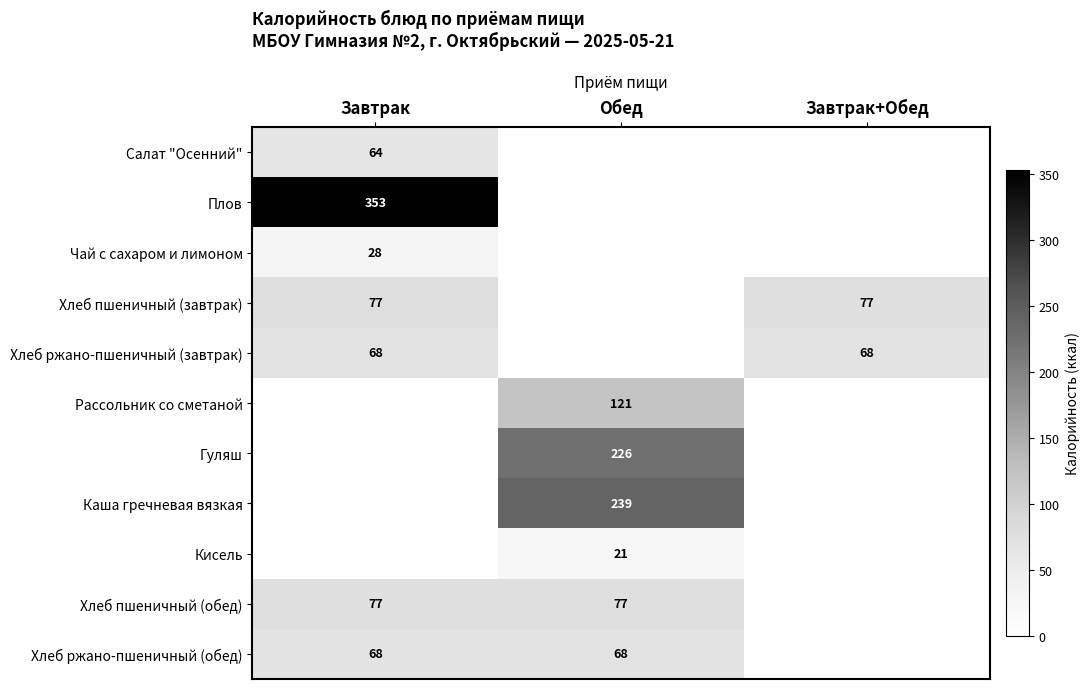

The value of Хлеб пшеничный (завтрак) at Завтрак+Обед is 124. True or false?

False